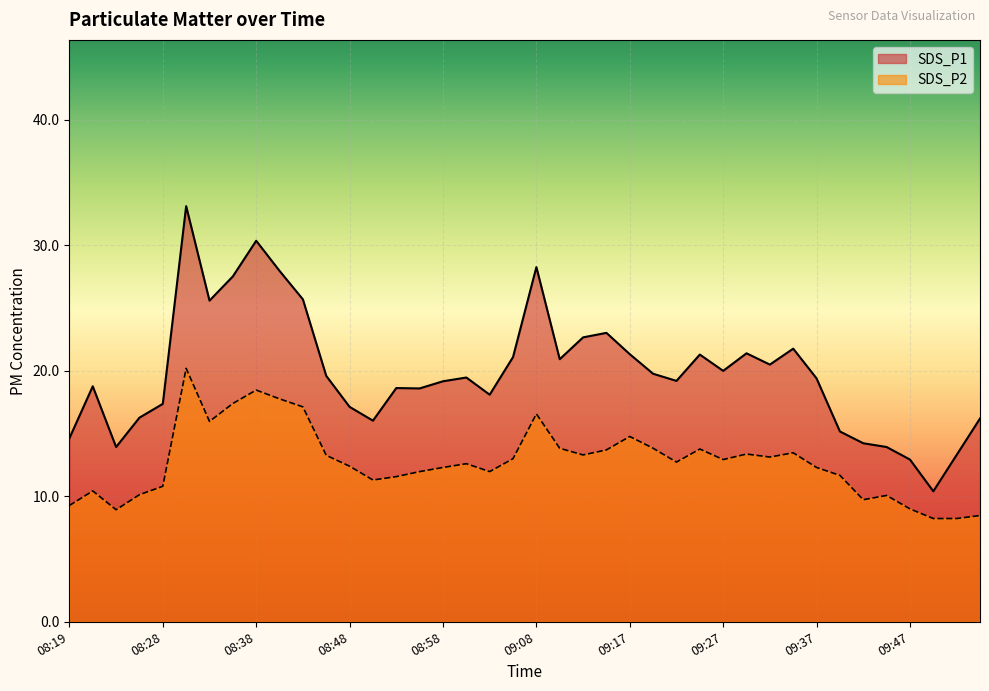

What is the difference between the SDS_P2 values at 08:50 and 08:26?

1.2